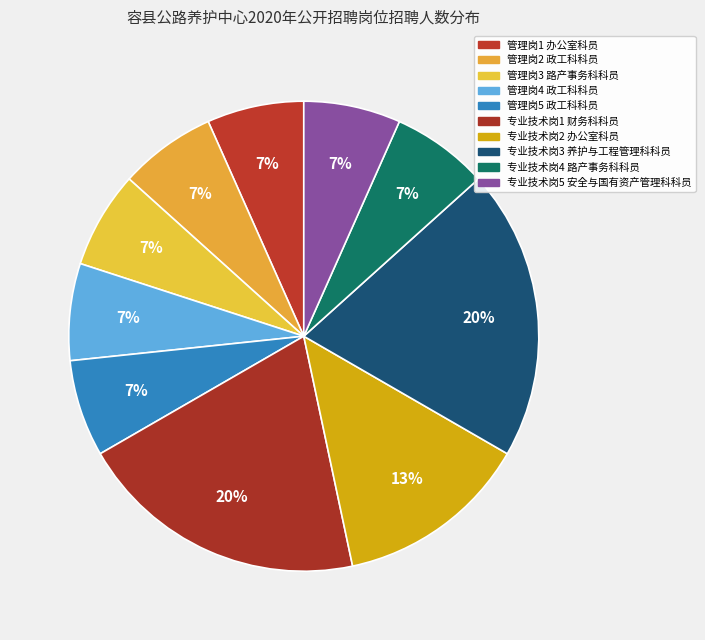

What is the total percentage of 管理岗5 政工科科员 and 专业技术岗2 办公室科员?

20.0%